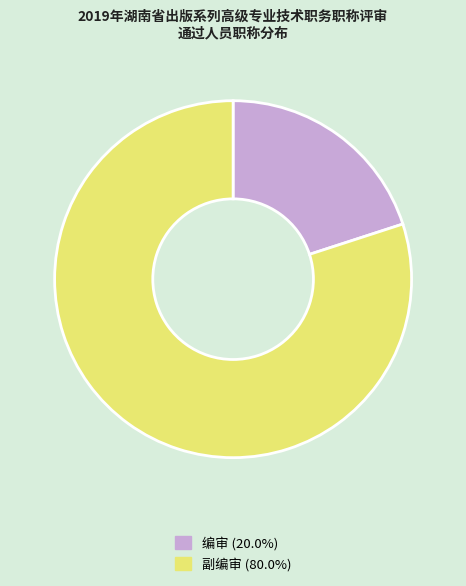

The 副编审 slice represents 80% of the pie. True or false?

True